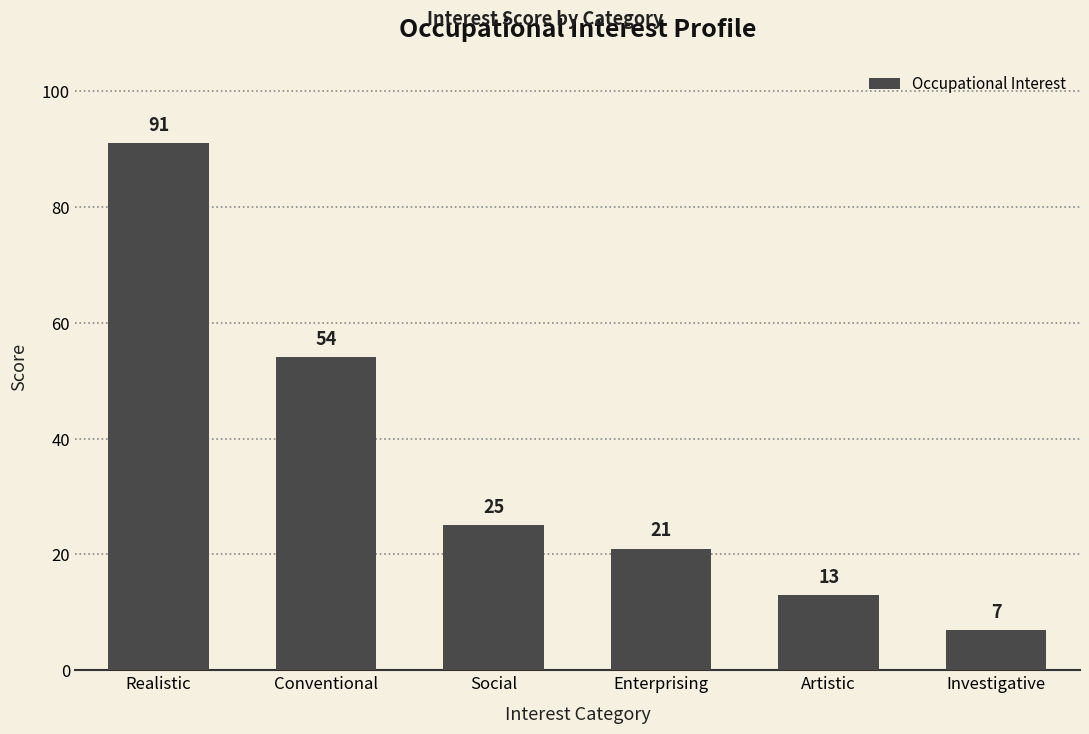

What is the difference between the values at Social and Realistic?

66